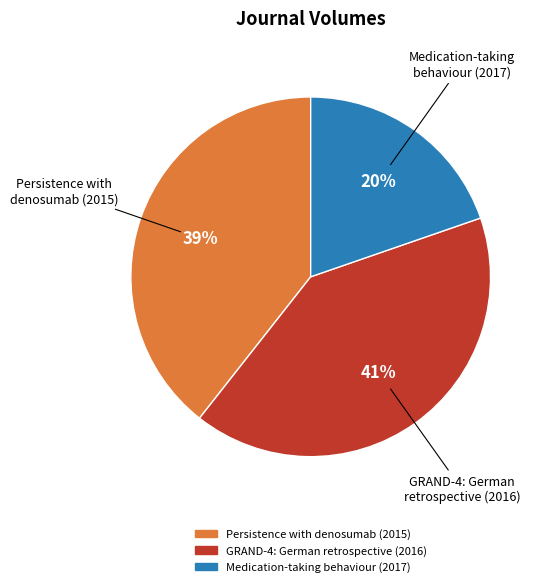

Combined, do GRAND-4: German retrospective (2016) and Persistence with denosumab (2015) account for over 50%?

Yes